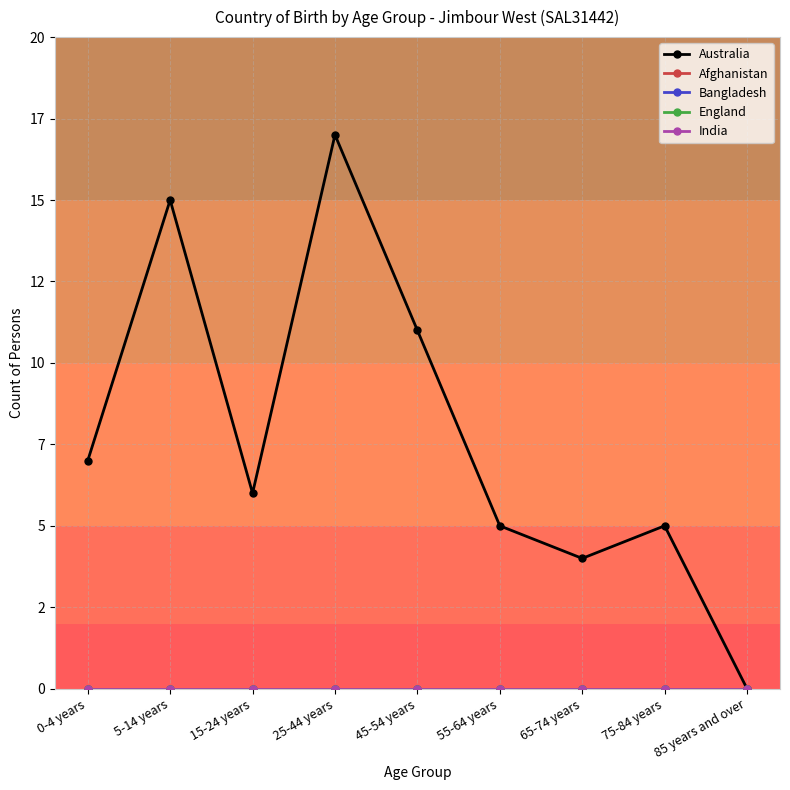

True or false: Afghanistan and Bangladesh cross at least once.

False